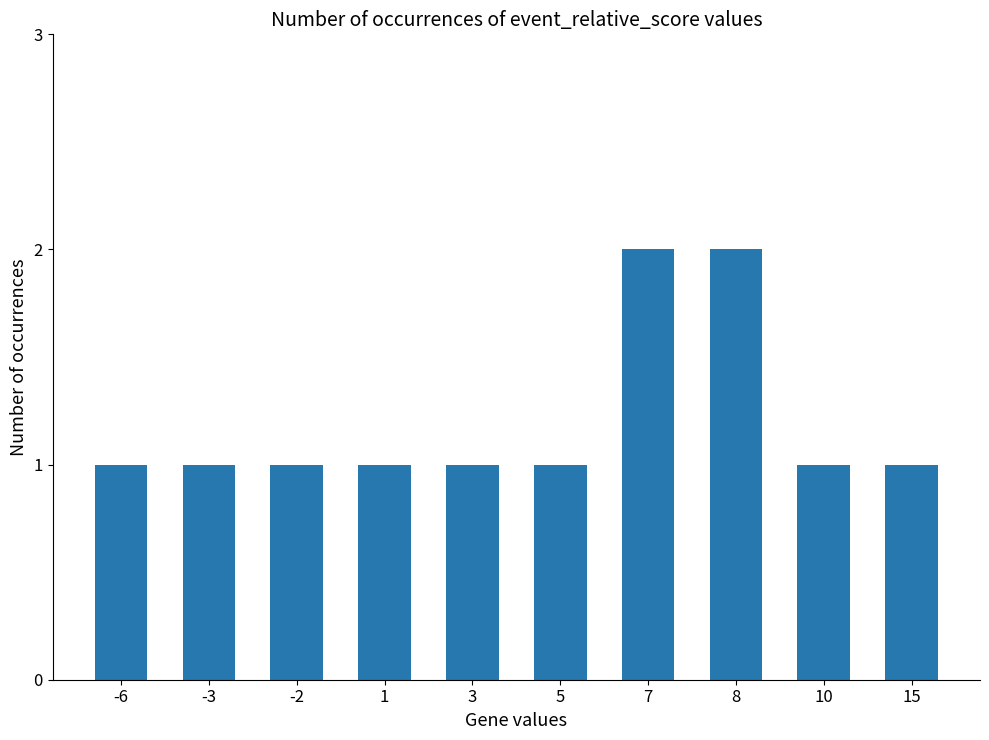

How many values are between 1 and 2?

10